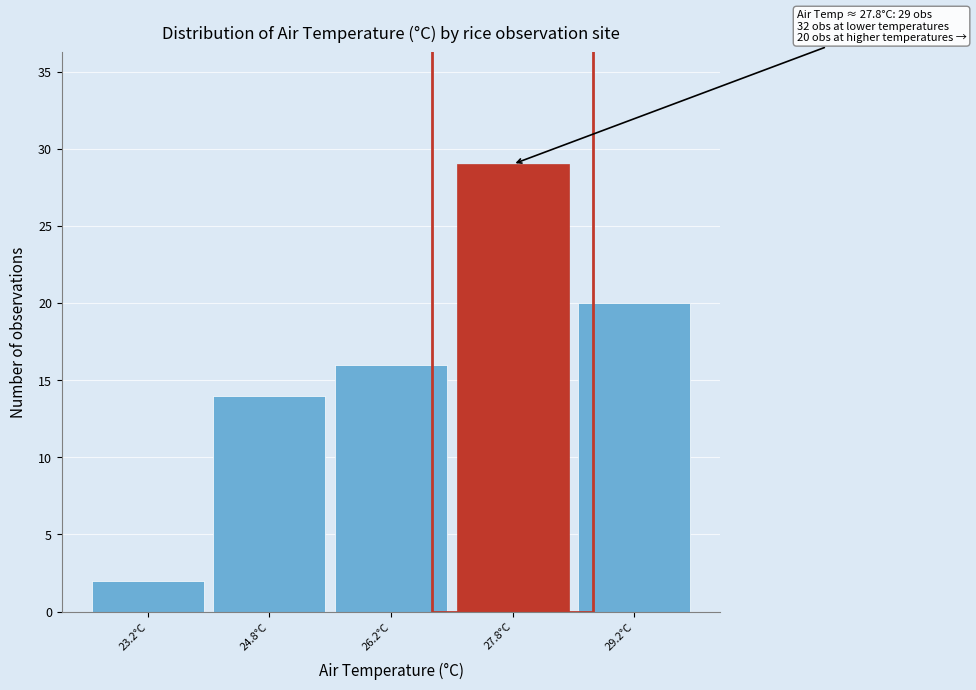

Which range on the x-axis has the tallest bar?

27.0 to 28.5